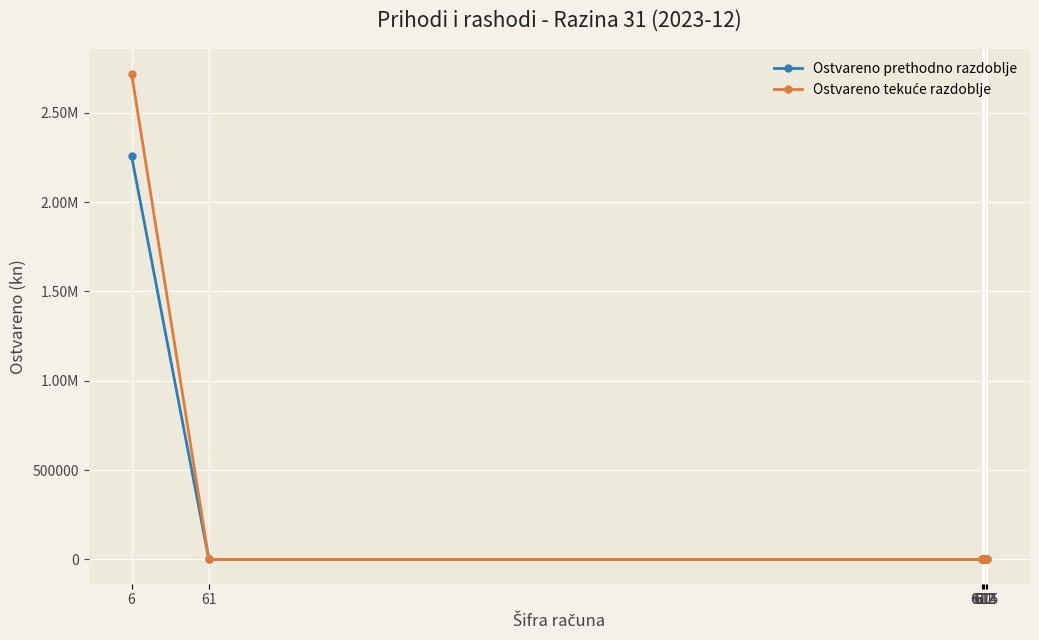

How many values in Ostvareno prethodno razdoblje are above zero?

1